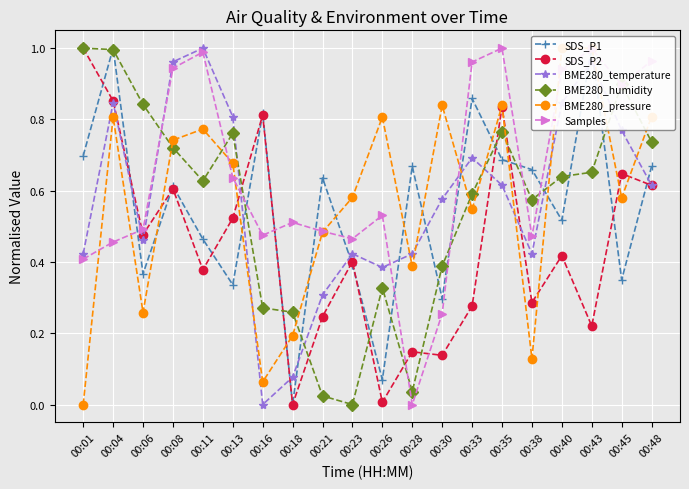

What is the average value of the BME280_humidity series?

0.6